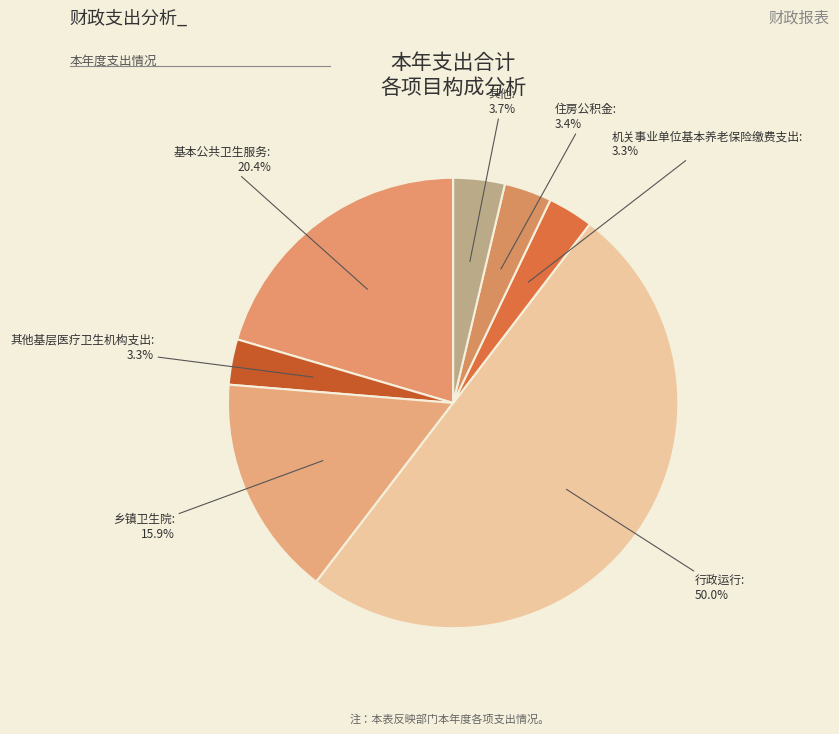

The 其他基层医疗卫生机构支出 slice represents 3% of the pie. True or false?

True